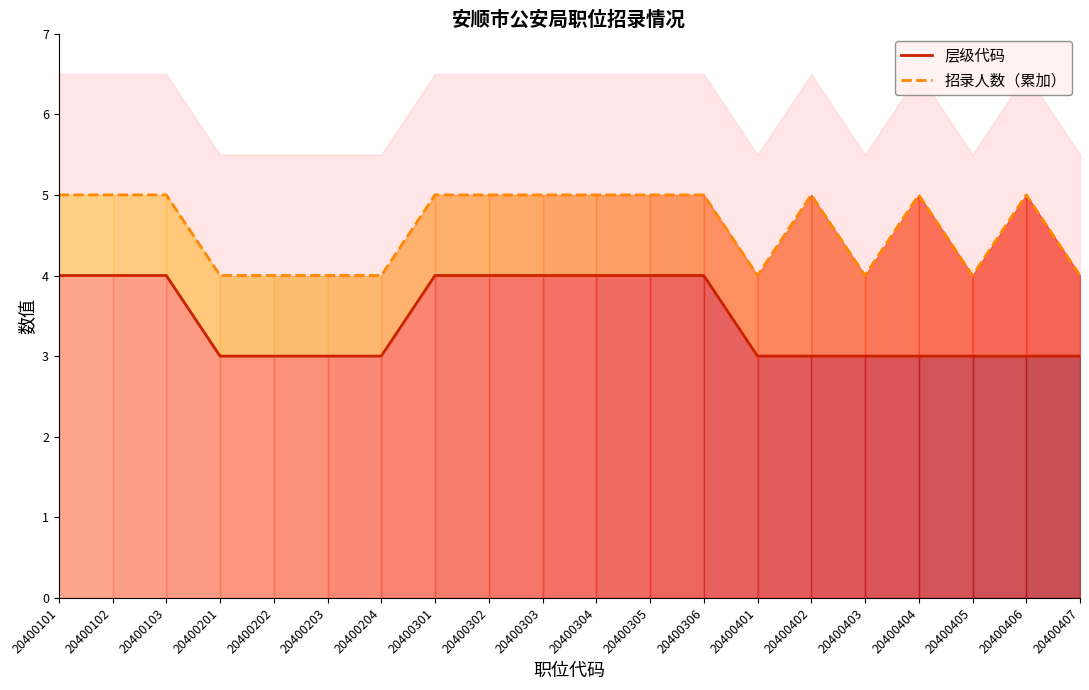

True or false: 招录人数（累加） and 层级代码 intersect in this chart.

False